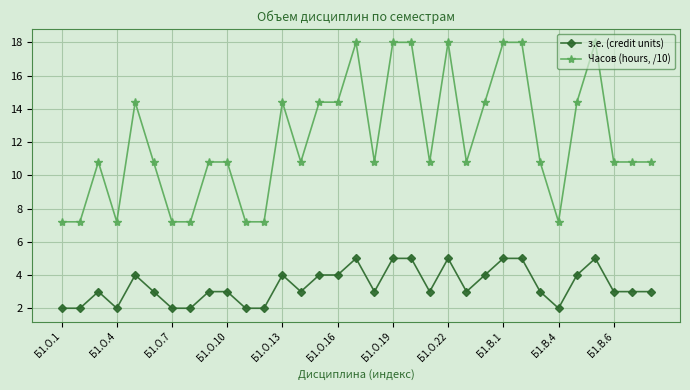

What are all the series names shown in the legend?

з.е. (credit units), Часов (hours, /10)